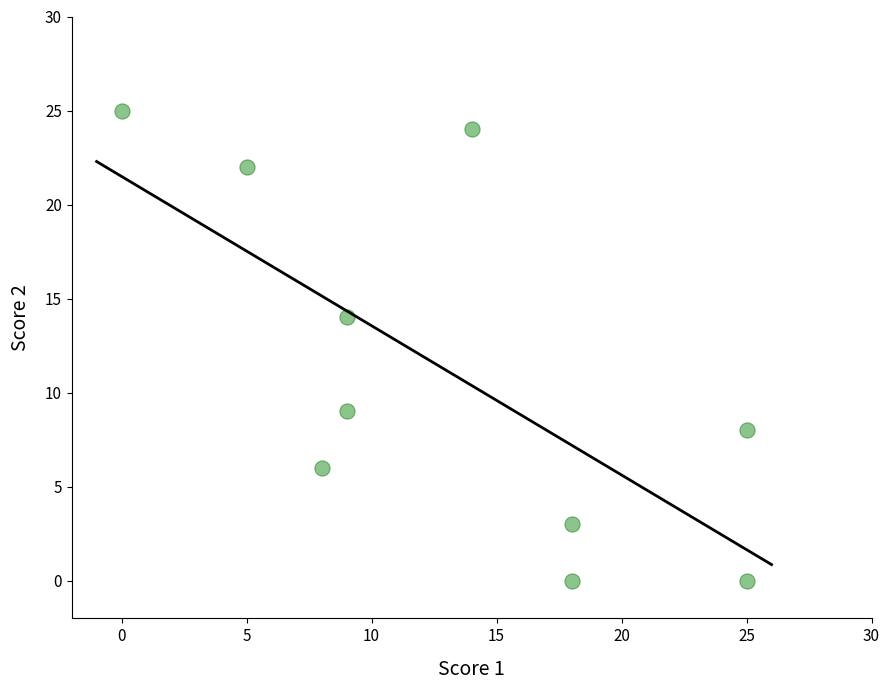

What Y value in the scatter plot is closest to 12?

14